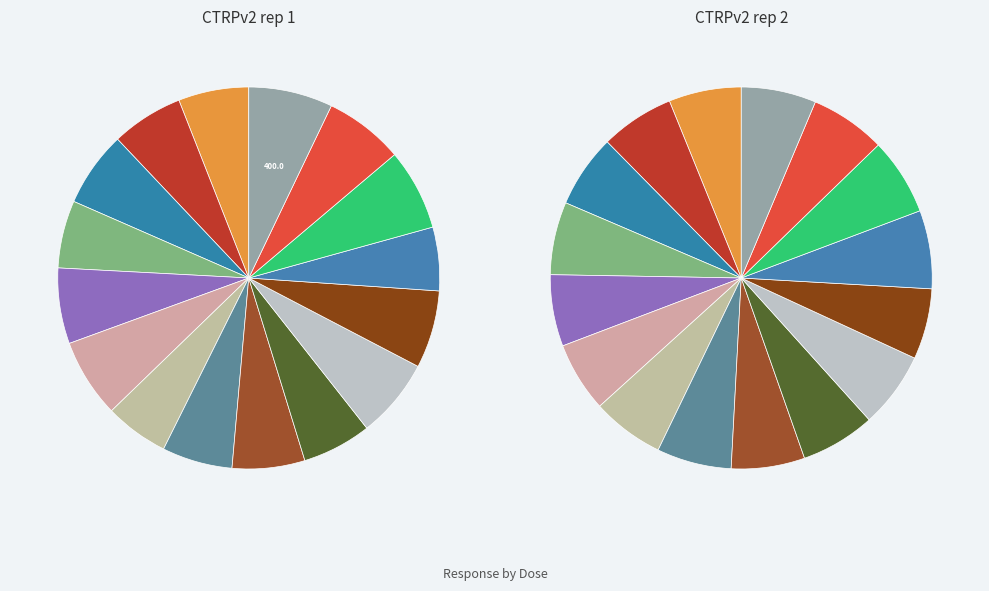

To the nearest percent, what is the average slice percentage?

6%